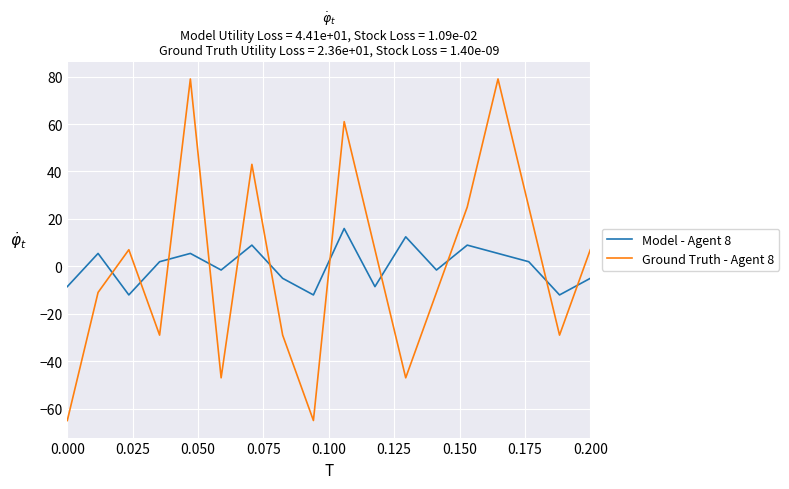

After their last crossing, which series has the higher values: Ground Truth - Agent 8 or Model - Agent 8?

Ground Truth - Agent 8